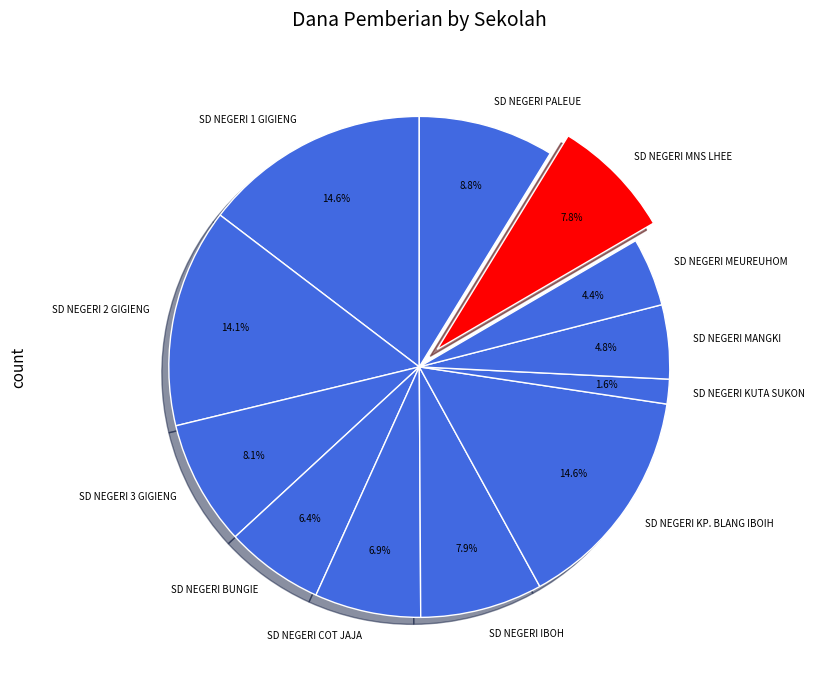

To the nearest percent, what is the average slice percentage?

8%